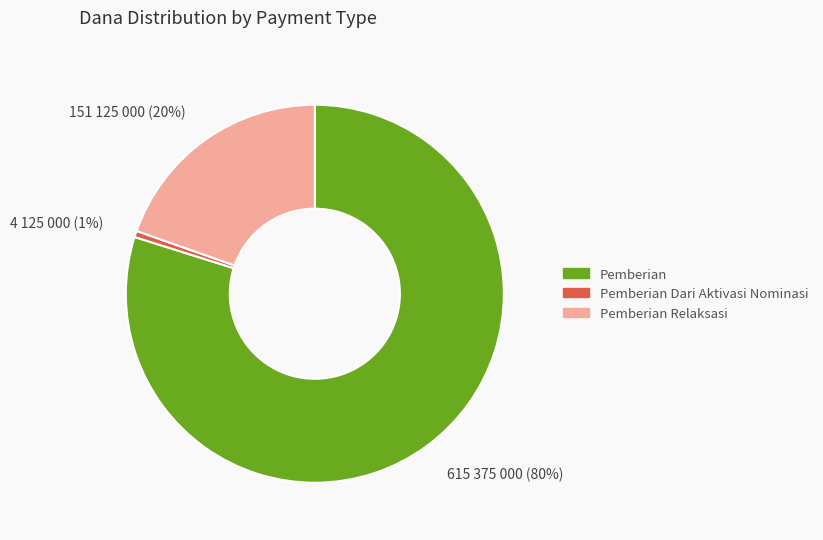

Which slice is the smallest?

Pemberian Dari Aktivasi Nominasi